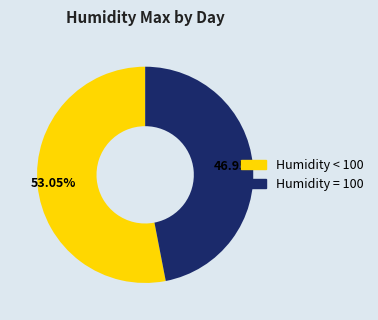

Combined, do Humidity = 100 and Humidity < 100 account for over 50%?

Yes